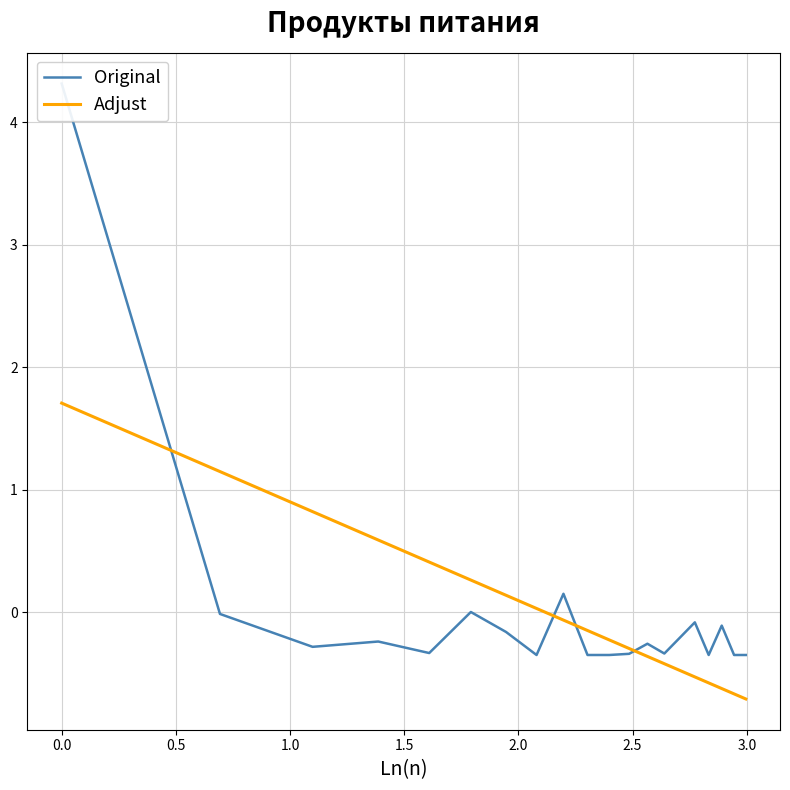

How many intersections are there between Original and Adjust?

4